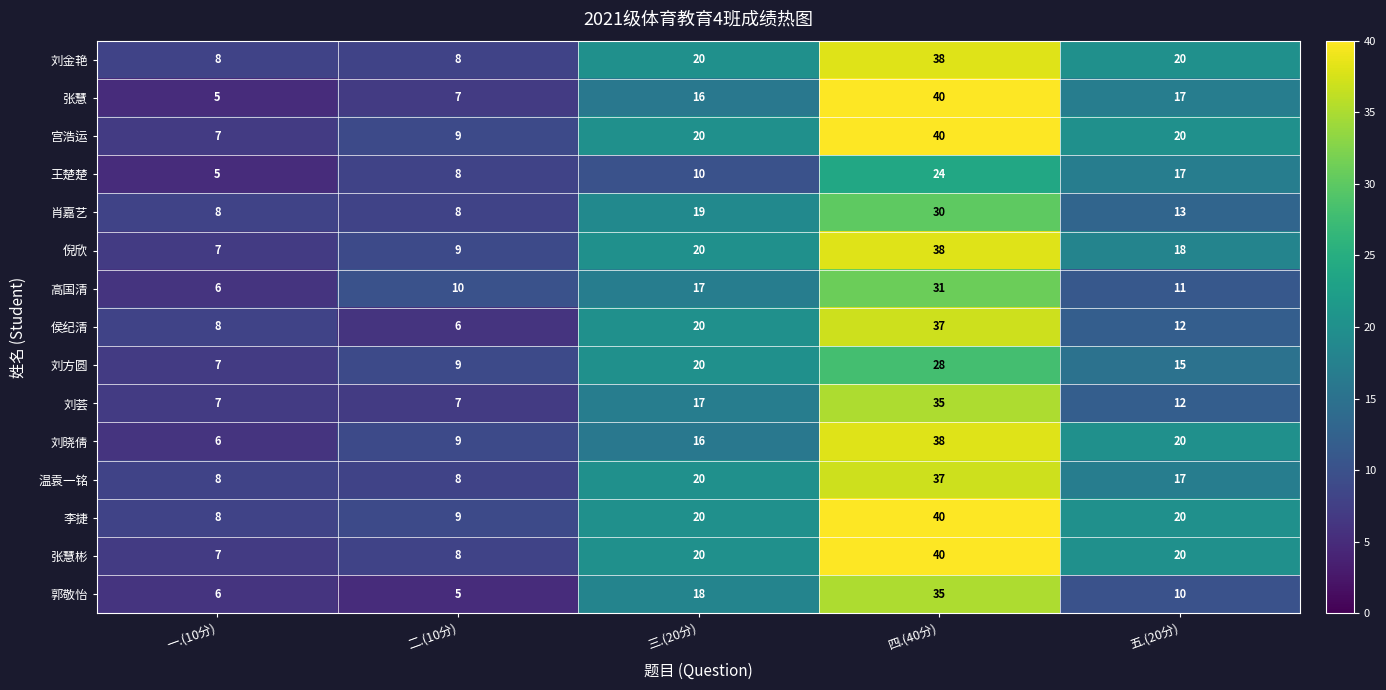

The 郭敬怡 series shows 35 at 四.(40分). True or false?

True